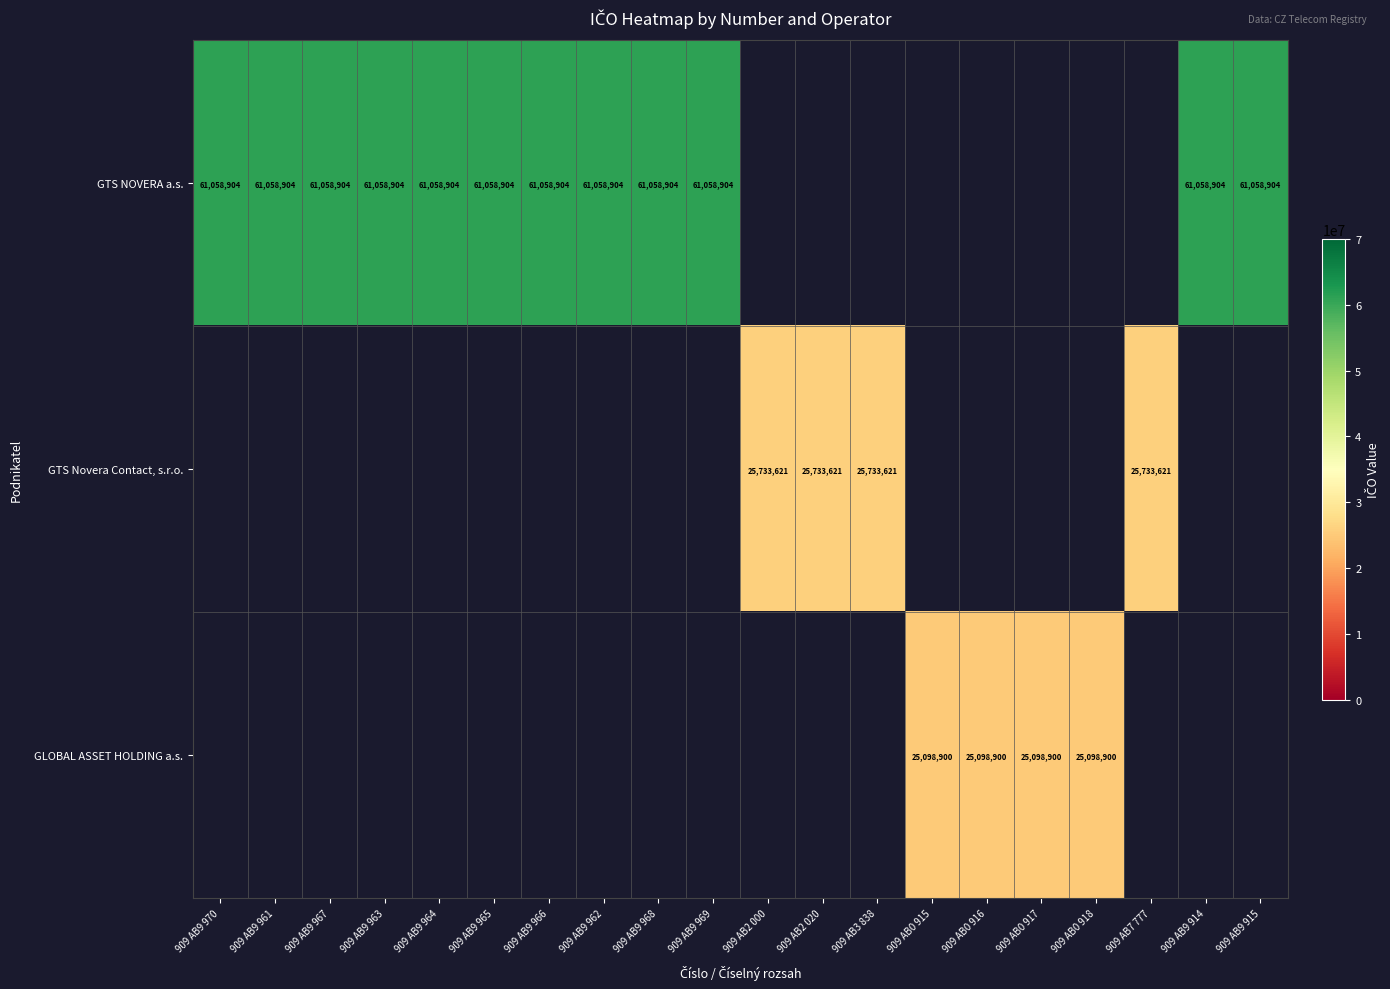

The value of GTS NOVERA a.s. at 909 AB9 968 is 79425325. True or false?

False